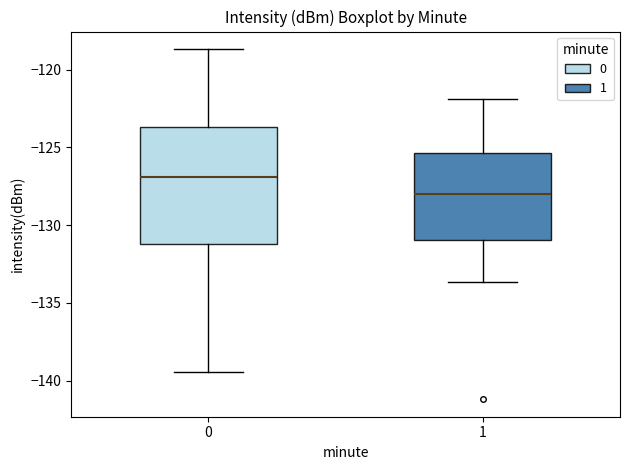

Which box has the highest median line?

0